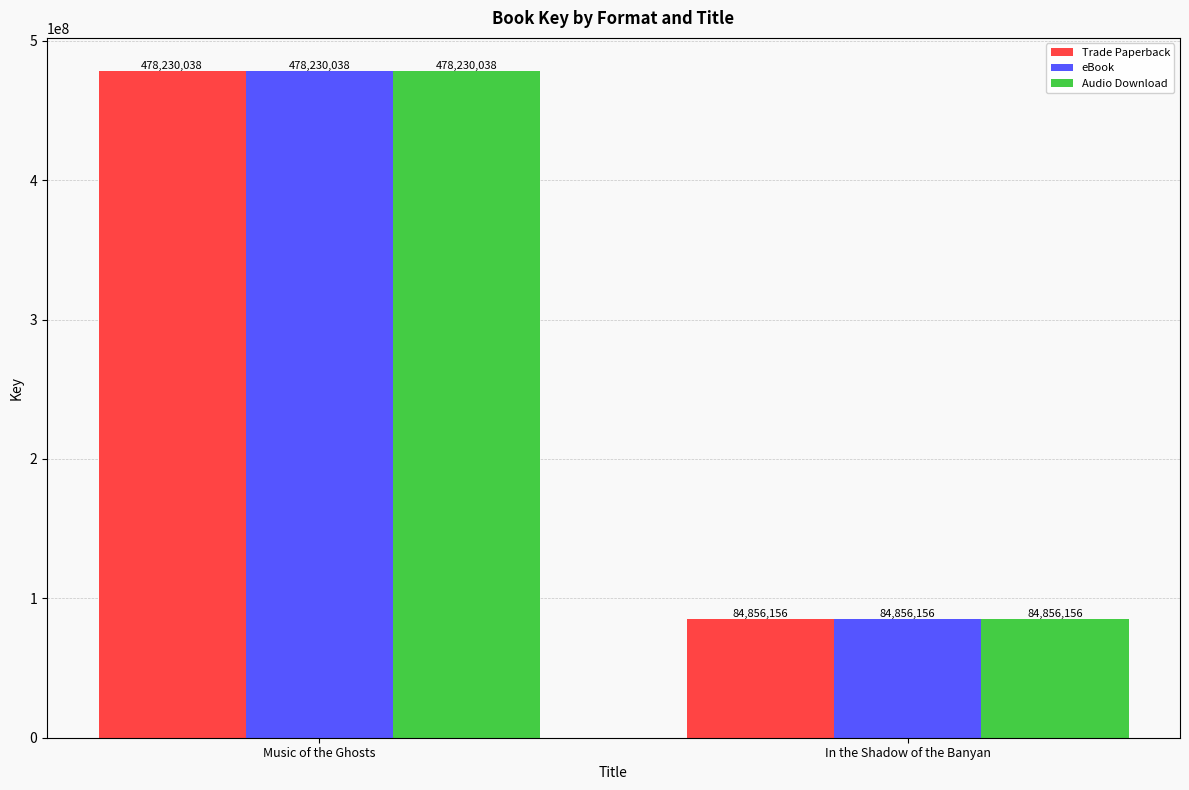

What is the label of the 1st bar from the left?

Music of the Ghosts